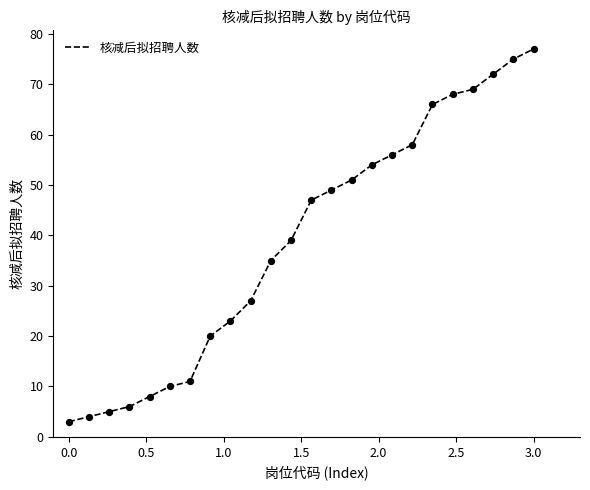

What is the maximum value shown in the chart?

77